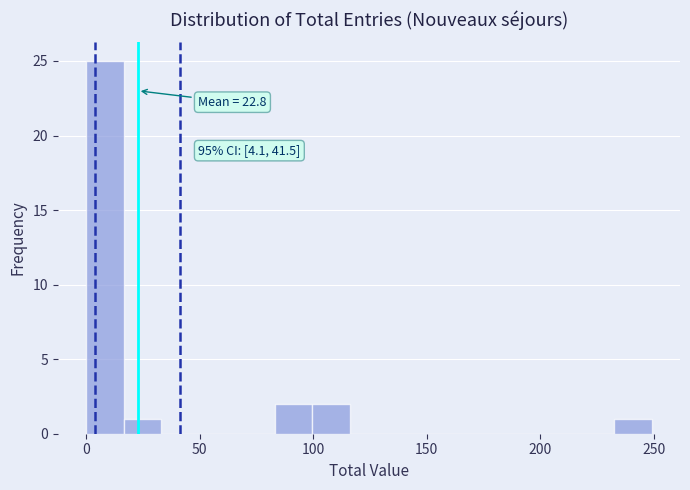

Read against the x-axis, roughly where is the centre of the tallest bar?

10